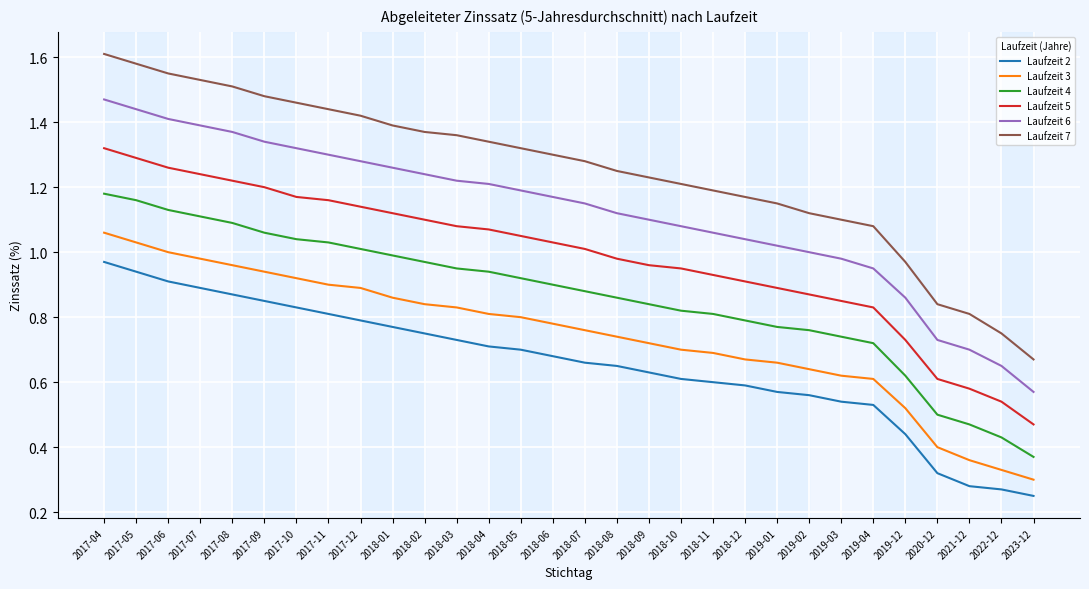

At which label does Laufzeit 6 reach its peak?

2017-04